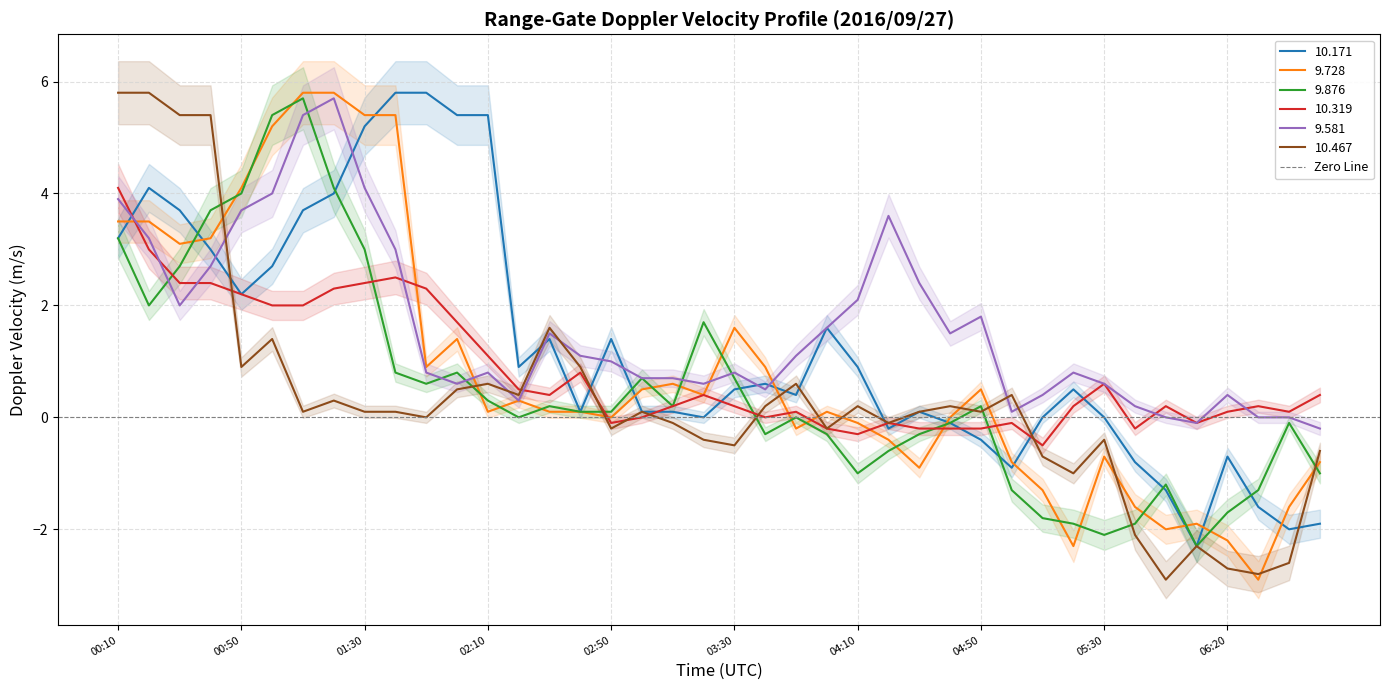

Reading left to right, extract all data points from this chart.

10.171: 3.2	4.1	3.7	3.0	2.2	2.7	3.7	4.0	5.2	5.8	5.8	5.4	5.4	0.9	1.4	0.1	1.4	0.1	0.1	-0.0	0.5	0.6	0.4	1.6	0.9	-0.2	0.1	-0.1	-0.4	-0.9	-0.0	0.5	-0.0	-0.8	-1.3	-2.3	-0.7	-1.6	-2.0	-1.9
9.728: 3.5	3.5	3.1	3.2	4.1	5.2	5.8	5.8	5.4	5.4	0.9	1.4	0.1	0.3	0.1	0.1	-0.0	0.5	0.6	0.4	1.6	0.9	-0.2	0.1	-0.1	-0.4	-0.9	-0.0	0.5	-0.8	-1.3	-2.3	-0.7	-1.6	-2.0	-1.9	-2.2	-2.9	-1.6	-0.8
9.876: 3.2	2.0	2.7	3.7	4.0	5.4	5.7	4.1	3.0	0.8	0.6	0.8	0.3	-0.0	0.2	0.1	0.1	0.7	0.2	1.7	0.7	-0.3	0.0	-0.3	-1.0	-0.6	-0.3	-0.1	0.2	-1.3	-1.8	-1.9	-2.1	-1.9	-1.2	-2.3	-1.7	-1.3	-0.1	-1.0
10.319: 4.1	3.0	2.4	2.4	2.2	2.0	2.0	2.3	2.4	2.5	2.3	1.7	1.1	0.5	0.4	0.8	-0.1	0.0	0.2	0.4	0.2	-0.0	0.1	-0.2	-0.3	-0.1	-0.2	-0.2	-0.2	-0.1	-0.5	0.2	0.6	-0.2	0.2	-0.1	0.1	0.2	0.1	0.4
9.581: 3.9	3.2	2.0	2.7	3.7	4.0	5.4	5.7	4.1	3.0	0.8	0.6	0.8	0.3	1.5	1.1	1.0	0.7	0.7	0.6	0.8	0.5	1.1	1.6	2.1	3.6	2.4	1.5	1.8	0.1	0.4	0.8	0.6	0.2	0.0	-0.1	0.4	0.0	0.0	-0.2
10.467: 5.8	5.8	5.4	5.4	0.9	1.4	0.1	0.3	0.1	0.1	-0.0	0.5	0.6	0.4	1.6	0.9	-0.2	0.1	-0.1	-0.4	-0.5	0.2	0.6	-0.2	0.2	-0.1	0.1	0.2	0.1	0.4	-0.7	-1.0	-0.4	-2.1	-2.9	-2.3	-2.7	-2.8	-2.6	-0.6